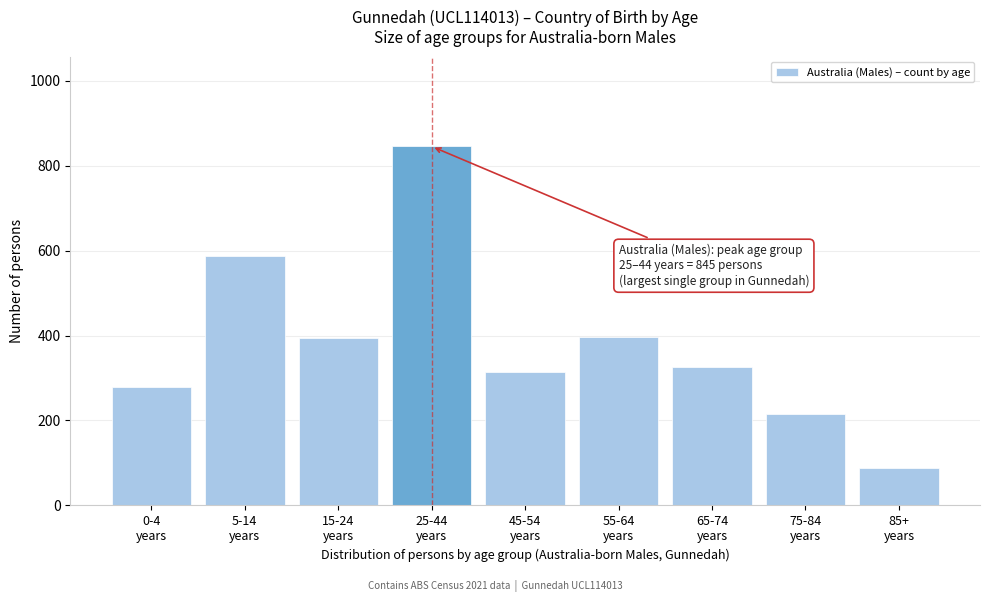

What is the average value?

383